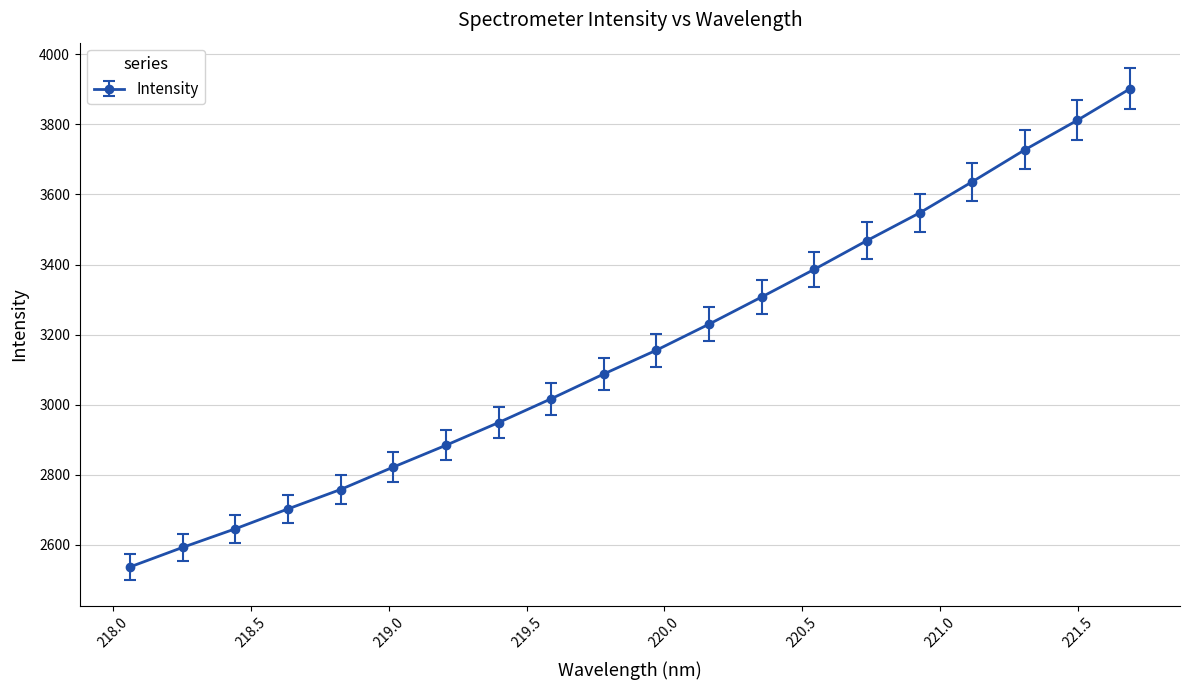

What is the greatest value displayed?

3901.5